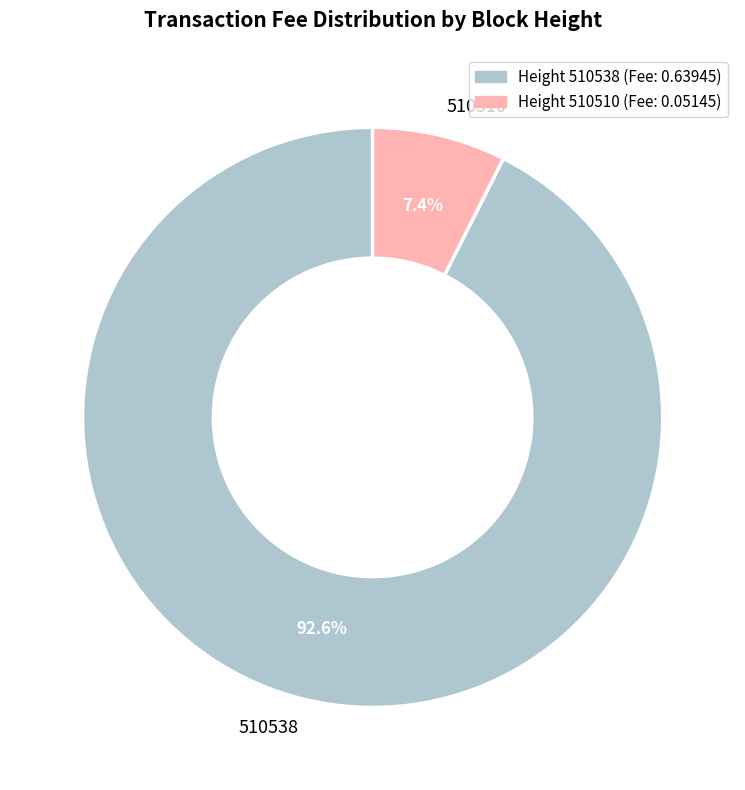

To the nearest percent, what portion does 510538 represent?

93%